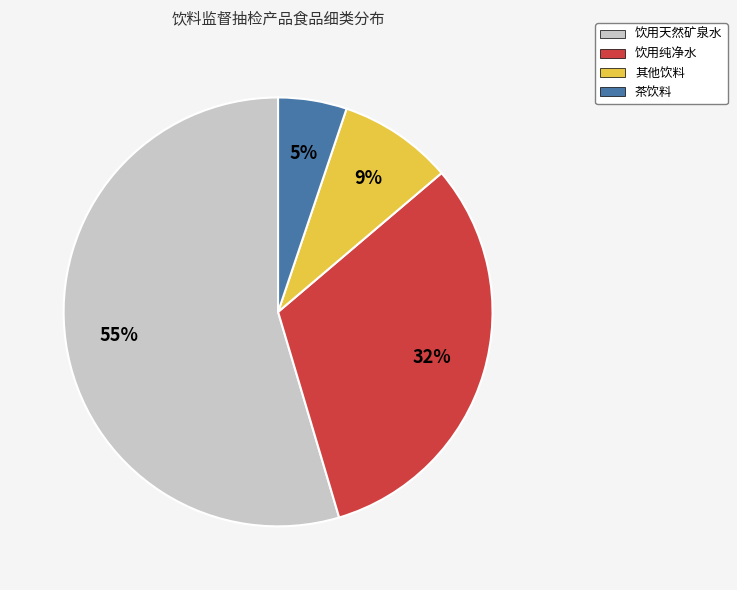

Is the sum of 其他饮料 and 茶饮料 greater than half?

No